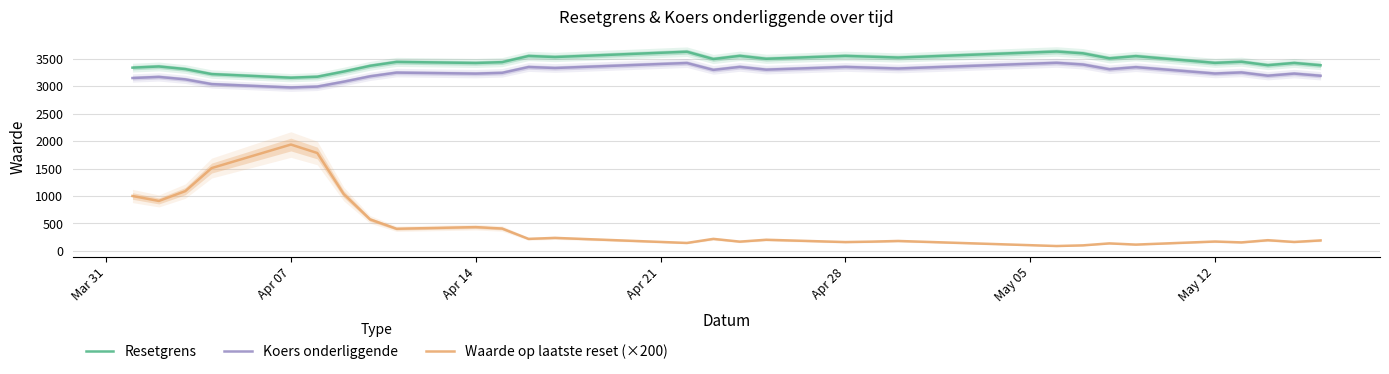

Which category has the highest value in the Waarde op laatste reset (×200) series?

Apr 07